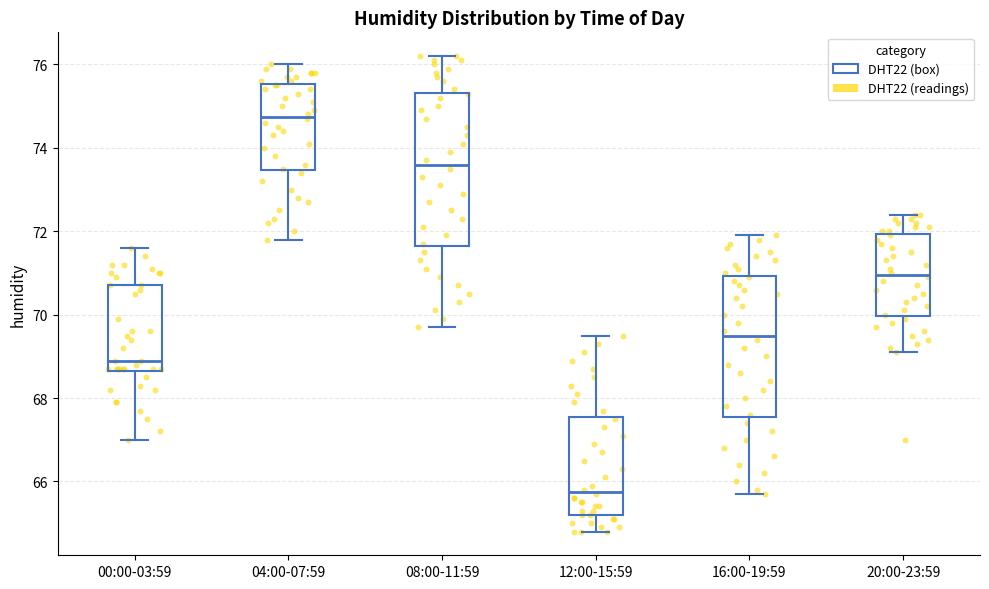

Comparing the boxes themselves (not the whiskers), which one is the tallest?

08:00-11:59